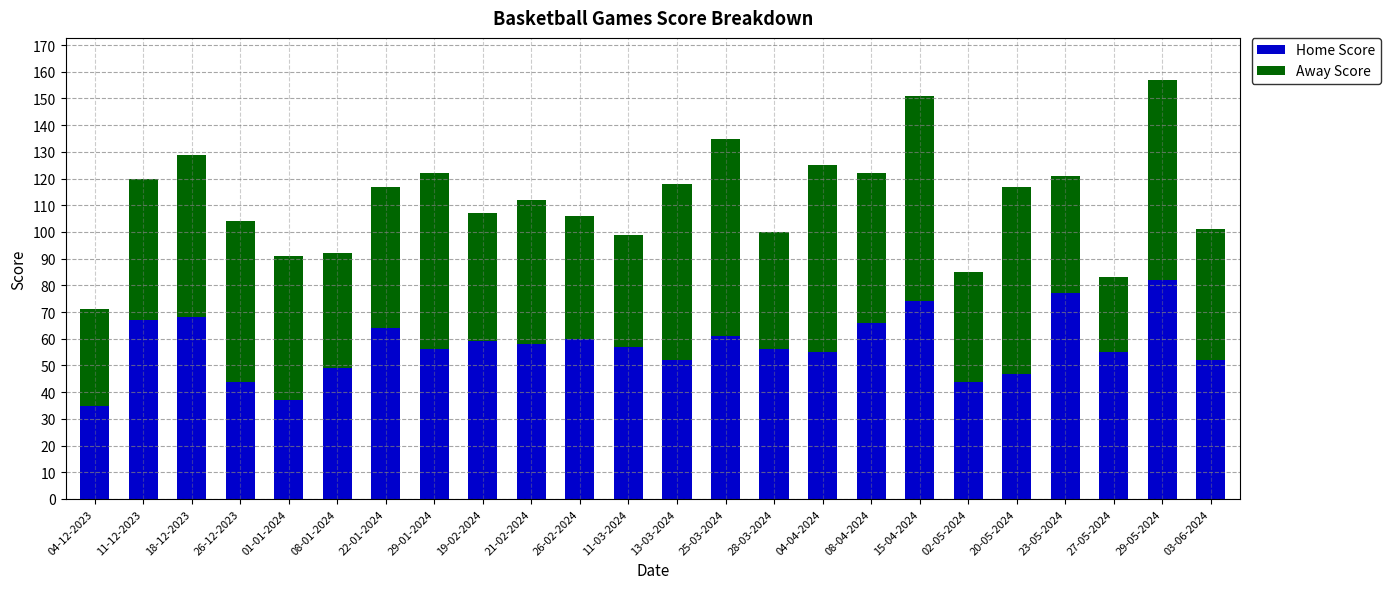

What is the total value across all series at 19-02-2024?

107